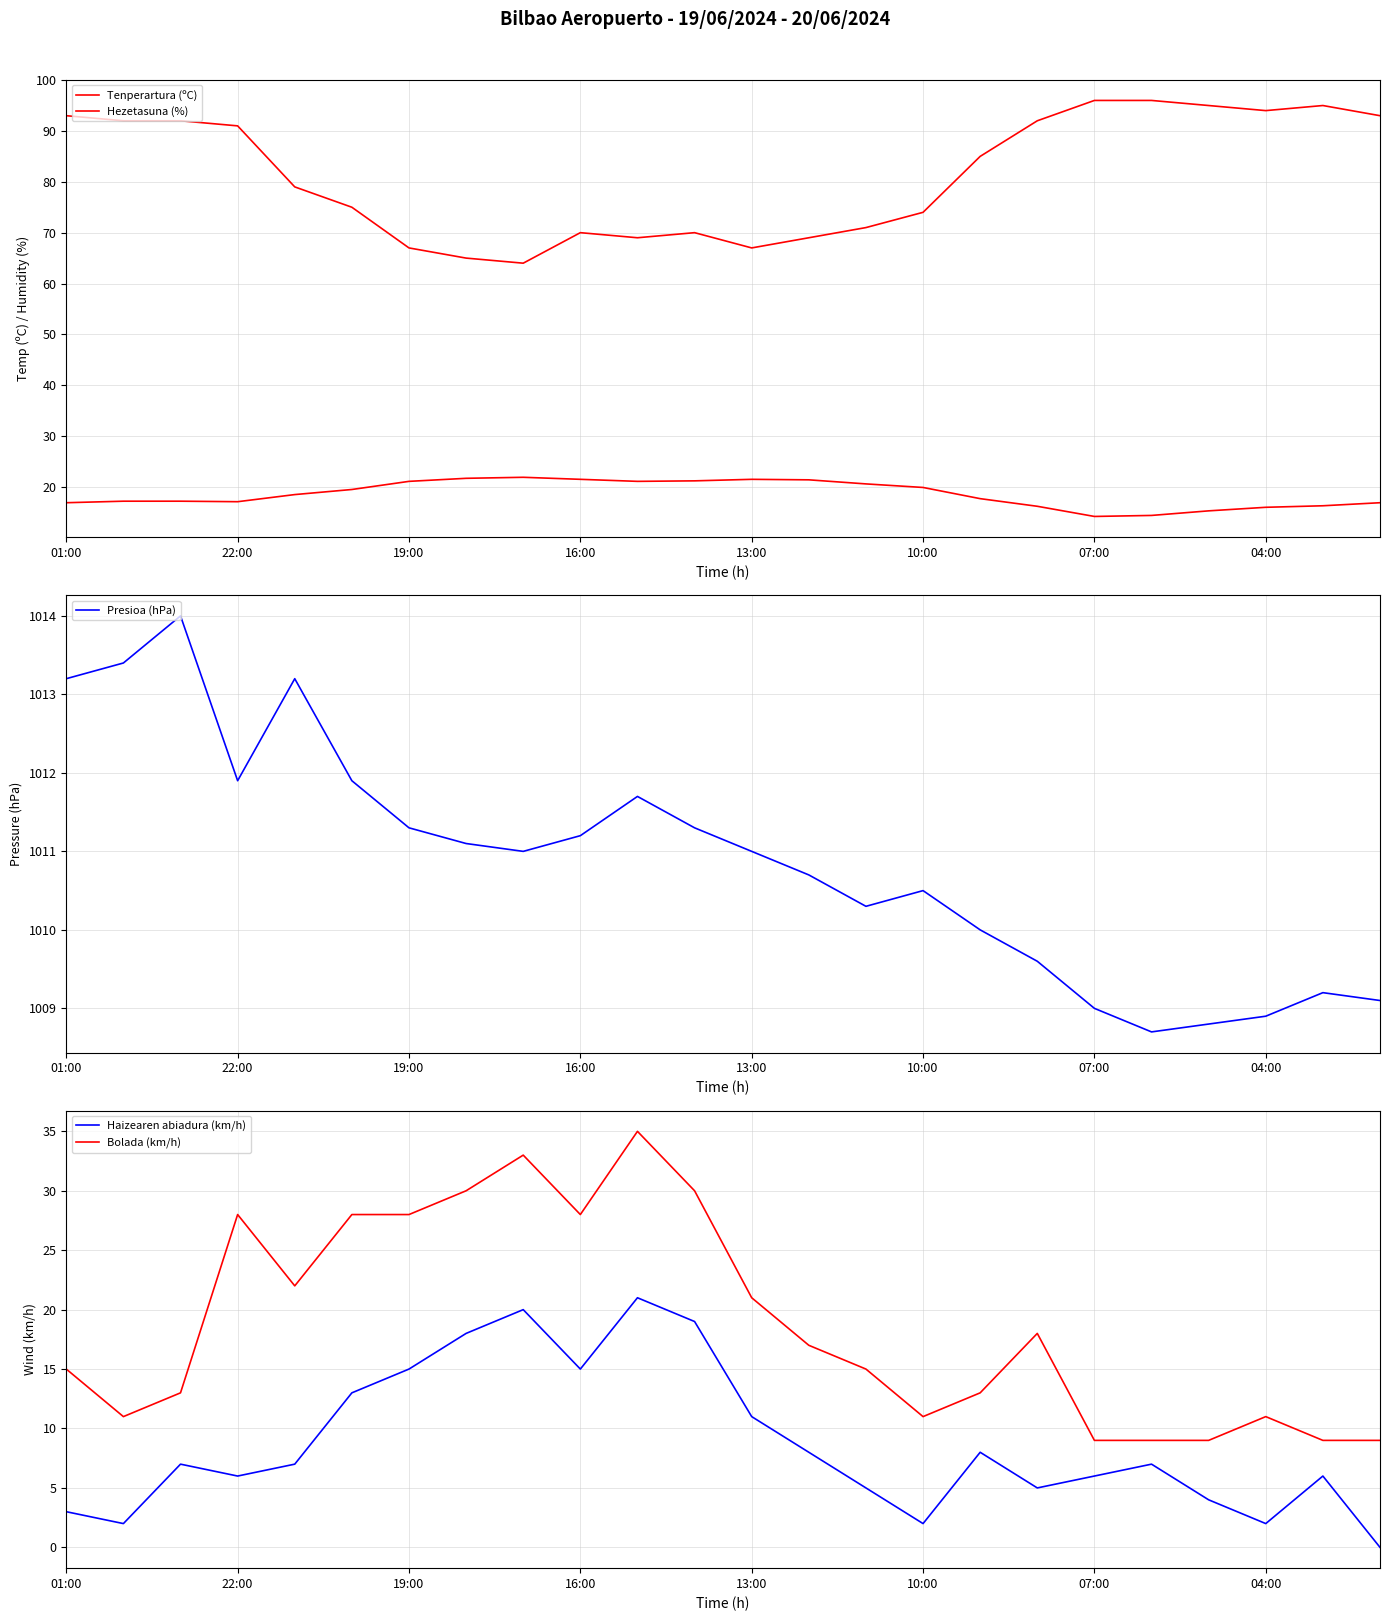

Reading left to right, extract all data points from this chart.

Tenperartura (ºC): 16.9	17.2	17.2	17.1	18.5	19.5	21.1	21.7	21.9	21.5	21.1	21.2	21.5	21.4	20.6	19.9	17.7	16.2	14.2	14.4	15.3	16.0	16.3	16.9
Hezetasuna (%): 93.0	92.0	92.0	91.0	79.0	75.0	67.0	65.0	64.0	70.0	69.0	70.0	67.0	69.0	71.0	74.0	85.0	92.0	96.0	96.0	95.0	94.0	95.0	93.0
Presioa (hPa): 1013.2	1013.4	1014.0	1011.9	1013.2	1011.9	1011.3	1011.1	1011.0	1011.2	1011.7	1011.3	1011.0	1010.7	1010.3	1010.5	1010.0	1009.6	1009.0	1008.7	1008.8	1008.9	1009.2	1009.1
Haizearen abiadura (km/h): 3.0	2.0	7.0	6.0	7.0	13.0	15.0	18.0	20.0	15.0	21.0	19.0	11.0	8.0	5.0	2.0	8.0	5.0	6.0	7.0	4.0	2.0	6.0	0.0
Bolada (km/h): 15.0	11.0	13.0	28.0	22.0	28.0	28.0	30.0	33.0	28.0	35.0	30.0	21.0	17.0	15.0	11.0	13.0	18.0	9.0	9.0	9.0	11.0	9.0	9.0